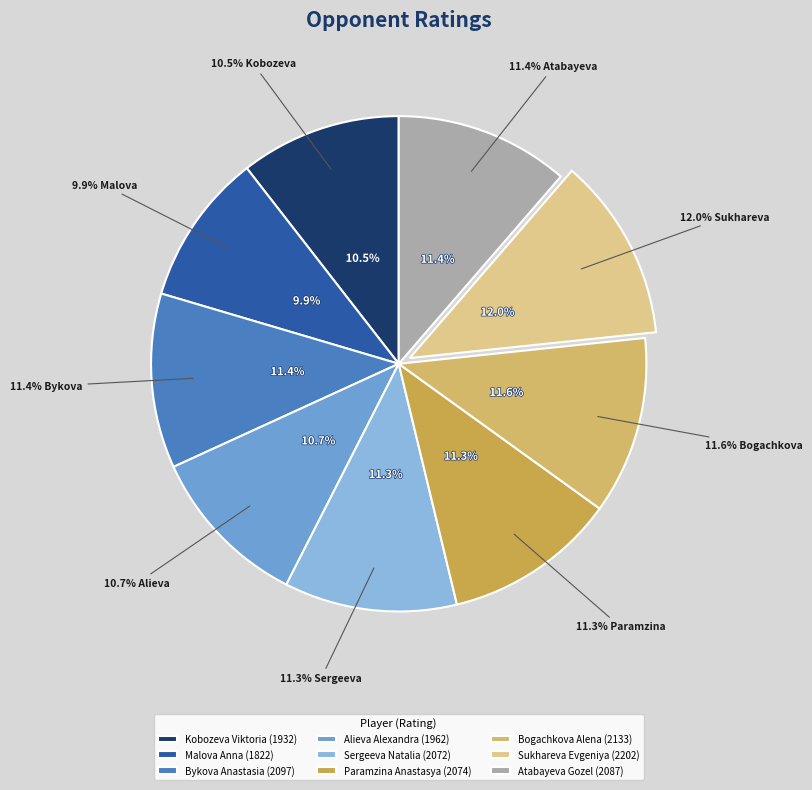

Which category has the smallest portion of the pie?

Malova Anna